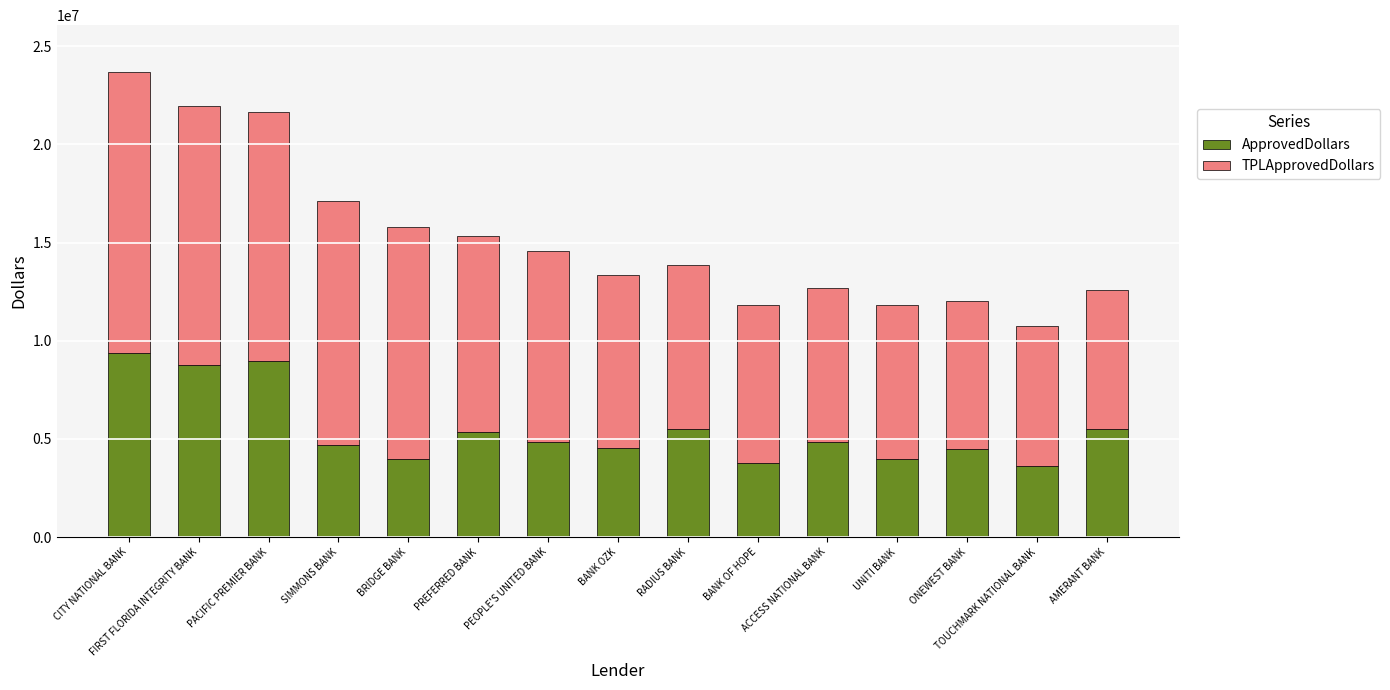

What is the difference between the second highest and minimum values in the ApprovedDollars series?

5333000